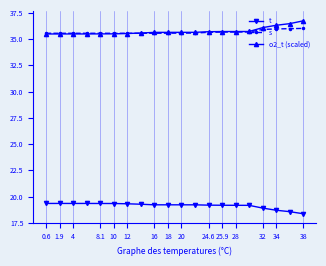

Does the chart display data point markers on the line(s)?

Yes